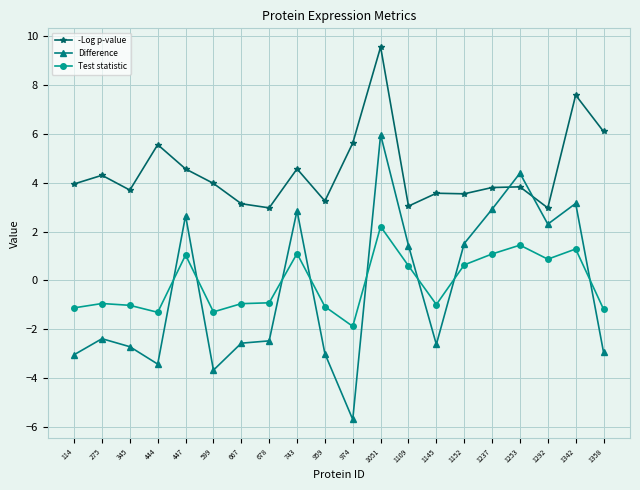

Where is the first local minimum for -Log p-value?

345